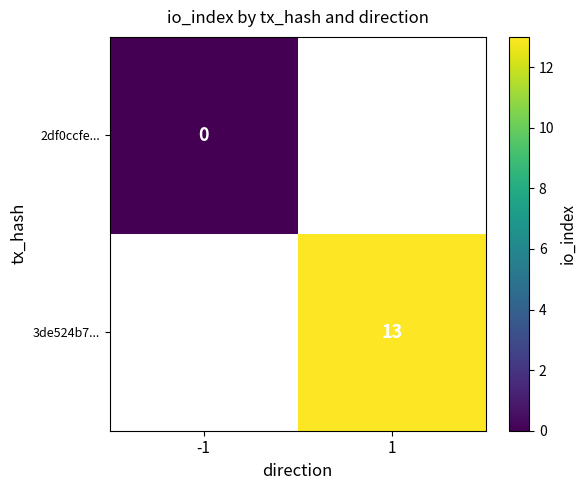

What is the maximum value shown in the chart?

13.0